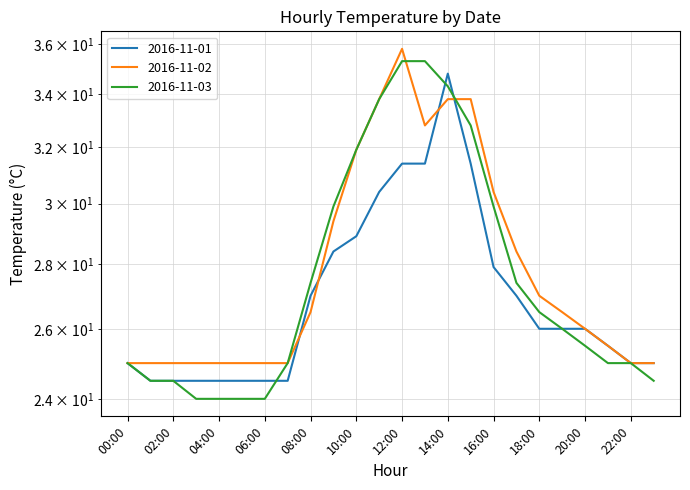

What is the minimum value shown in the chart?

24.0